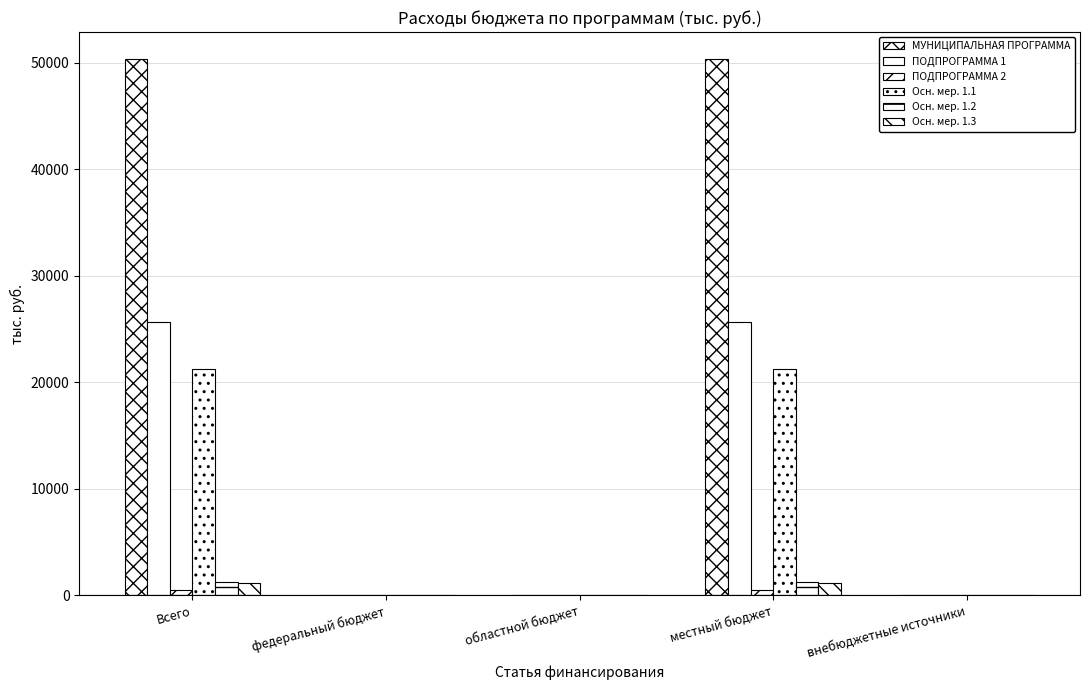

Reading left to right, what are all the values shown in this chart?

МУНИЦИПАЛЬНАЯ ПРОГРАММА: Всего=50359.9	федеральный бюджет=0.0	областной бюджет=0.0	местный бюджет=50359.9	внебюджетные источники=0.0
ПОДПРОГРАММА 1: Всего=25647.4	федеральный бюджет=0.0	областной бюджет=0.0	местный бюджет=25647.4	внебюджетные источники=0.0
ПОДПРОГРАММА 2: Всего=483.0	федеральный бюджет=0.0	областной бюджет=0.0	местный бюджет=483.0	внебюджетные источники=0.0
Осн. мер. 1.1: Всего=21212.7	федеральный бюджет=0.0	областной бюджет=0.0	местный бюджет=21212.7	внебюджетные источники=0.0
Осн. мер. 1.2: Всего=1289.4	федеральный бюджет=0.0	областной бюджет=0.0	местный бюджет=1289.4	внебюджетные источники=0.0
Осн. мер. 1.3: Всего=1162.5	федеральный бюджет=0.0	областной бюджет=0.0	местный бюджет=1162.5	внебюджетные источники=0.0